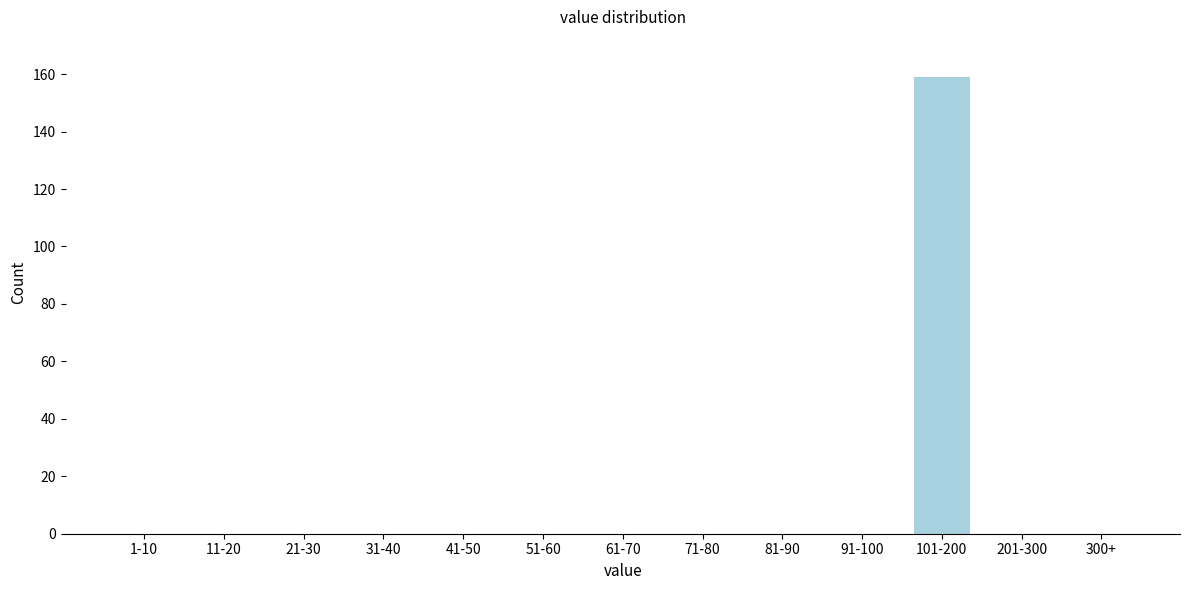

Reading left to right, extract all data points from this chart.

1-10=0	11-20=0	21-30=0	31-40=0	41-50=0	51-60=0	61-70=0	71-80=0	81-90=0	91-100=0	101-200=159	201-300=0	300+=0